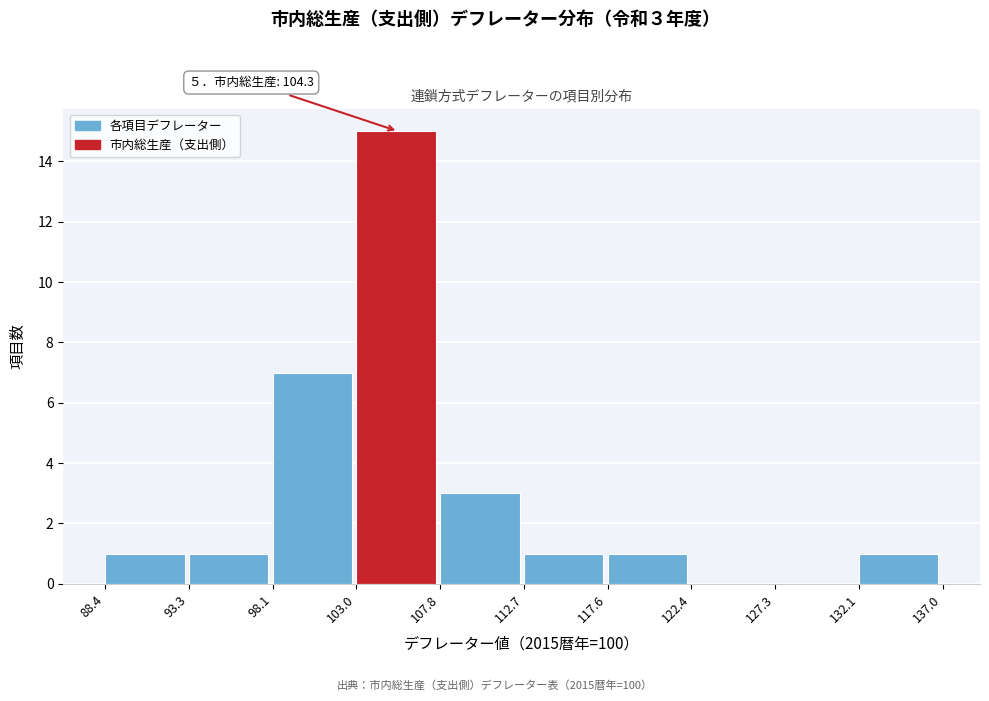

Over which range of the x-axis is the bar tallest?

103.0 to 107.8